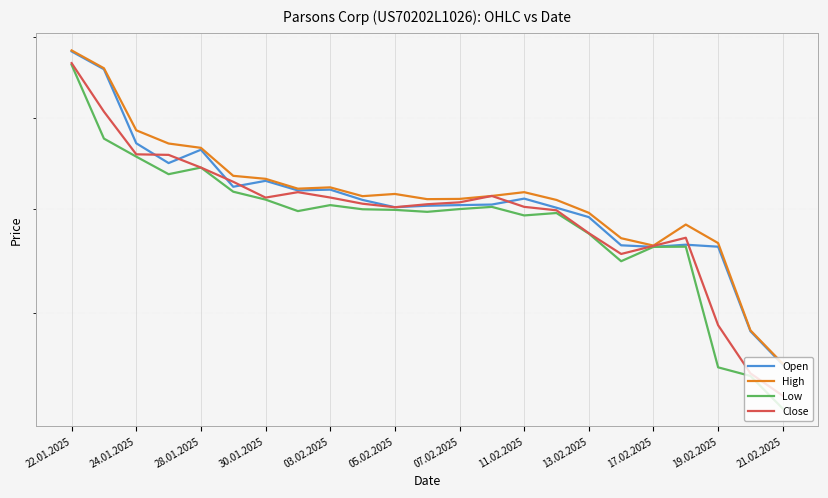

At which label is Open closest to 71911?

11.02.2025